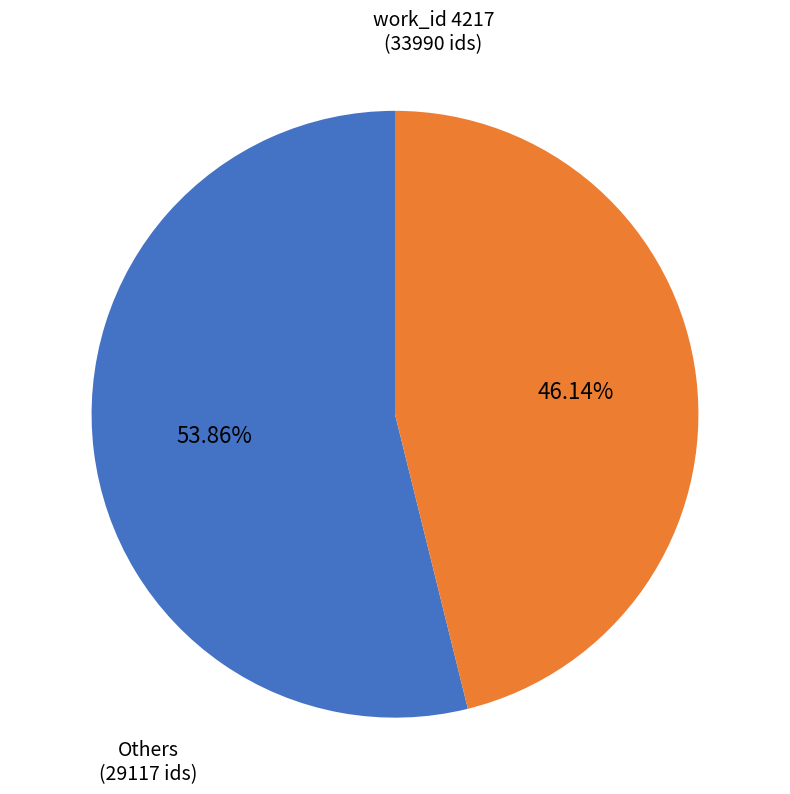

How many slices are in this pie chart?

2